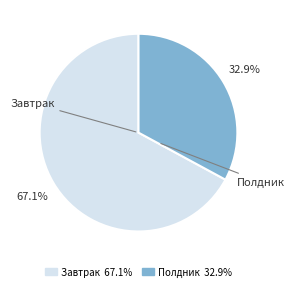

What portion of the pie excludes Завтрак?

32.9%